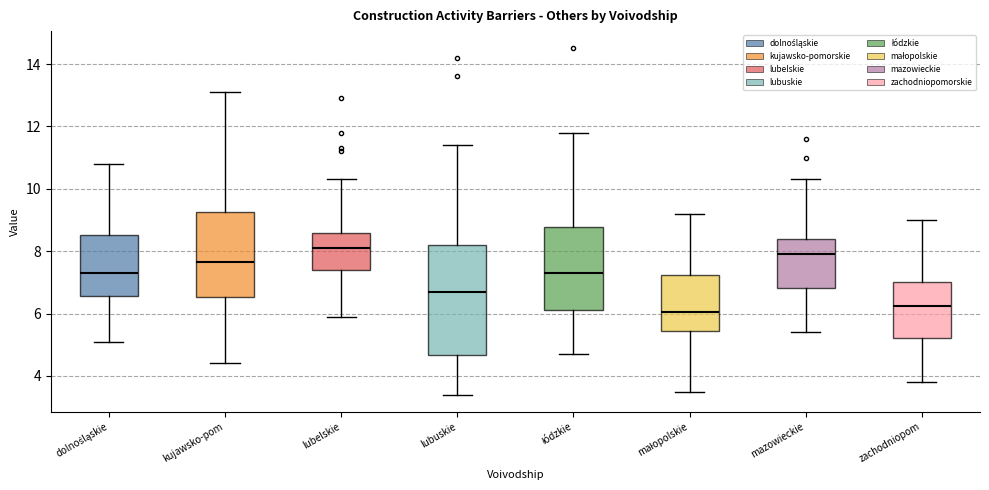

Reading left to right, transcribe this box plot: for each box, give where its median line is, the range the box spans, and where its two whiskers end, as read against the y-axis. The values are not printed on the chart, so give them approximately, as read against the axis.

dolnośląskie: median 7.4, box 6.6 to 8.6, whiskers 5.2 to 10.8
kujawsko-pom: median 7.6, box 6.6 to 9.2, whiskers 4.4 to 13.2
lubelskie: median 8.2, box 7.4 to 8.6, whiskers 6.0 to 10.4
lubuskie: median 6.8, box 4.6 to 8.2, whiskers 3.4 to 11.4
łódzkie: median 7.4, box 6.2 to 8.8, whiskers 4.8 to 11.8
małopolskie: median 6.0, box 5.4 to 7.2, whiskers 3.6 to 9.2
mazowieckie: median 8.0, box 6.8 to 8.4, whiskers 5.4 to 10.4
zachodniopom: median 6.2, box 5.2 to 7.0, whiskers 3.8 to 9.0